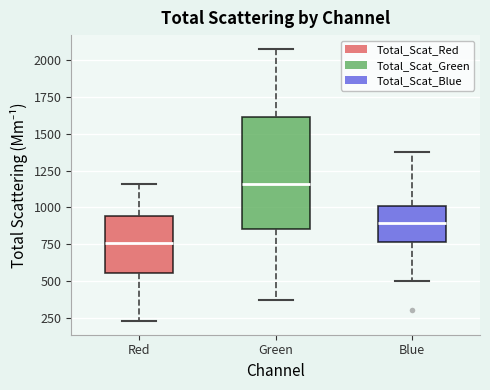

Where does the median line of the box for Green sit on the y-axis? The values are not printed on the chart, so give them approximately, as read against the axis.

1150